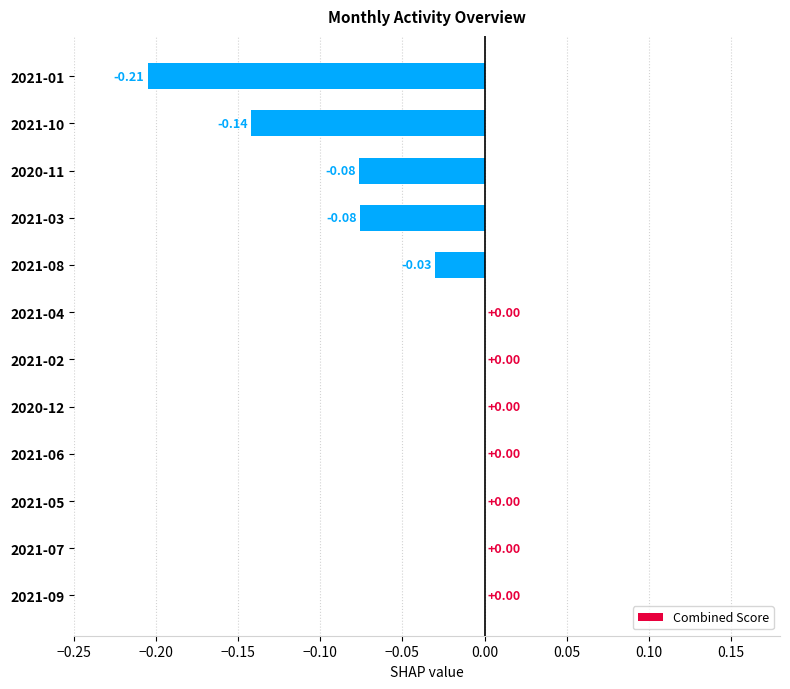

What is the sum of the values at 2020-11 and 2021-01?

-0.3